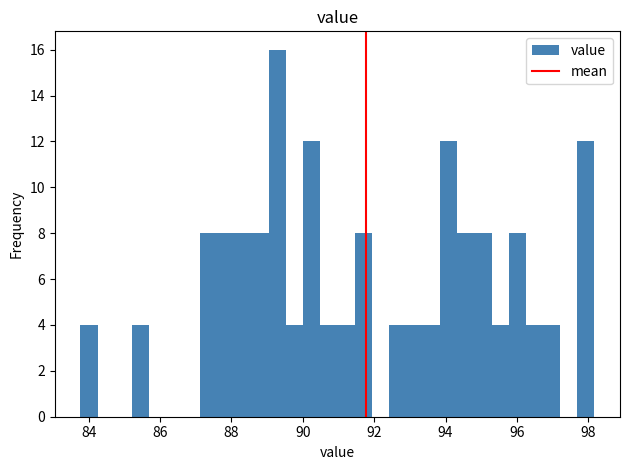

Read against the x-axis, roughly where is the centre of the tallest bar?

89.2